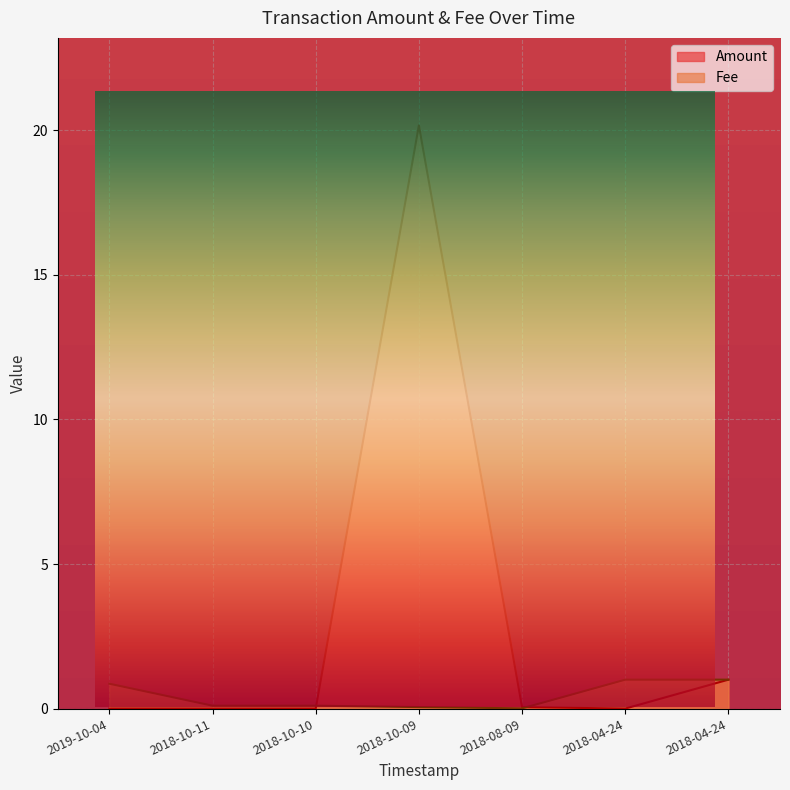

What is the sum of all Fee values?

3.1